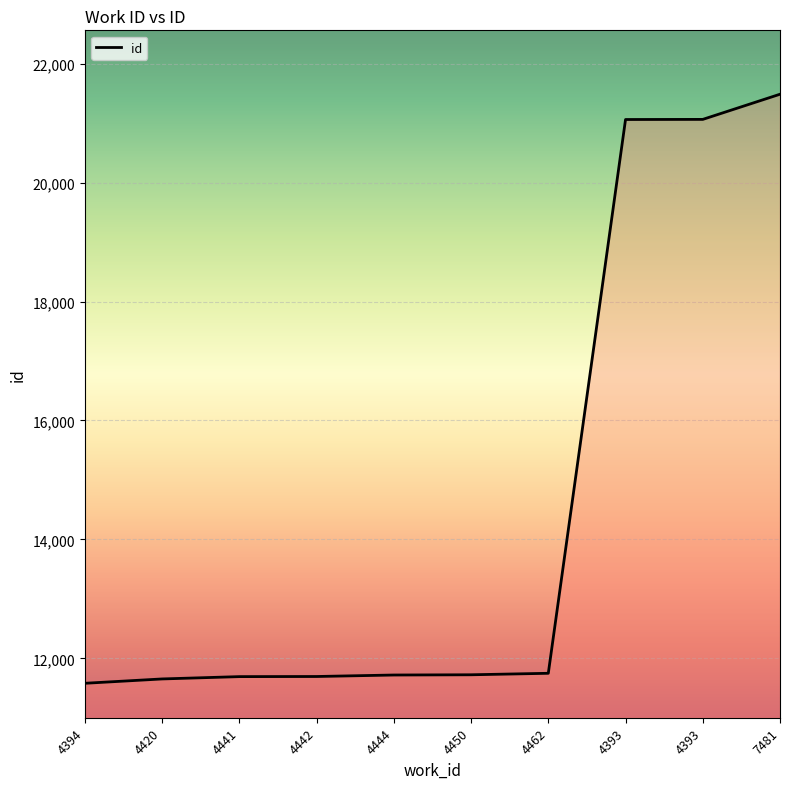

What is the label of the 9th point from the right?

4420